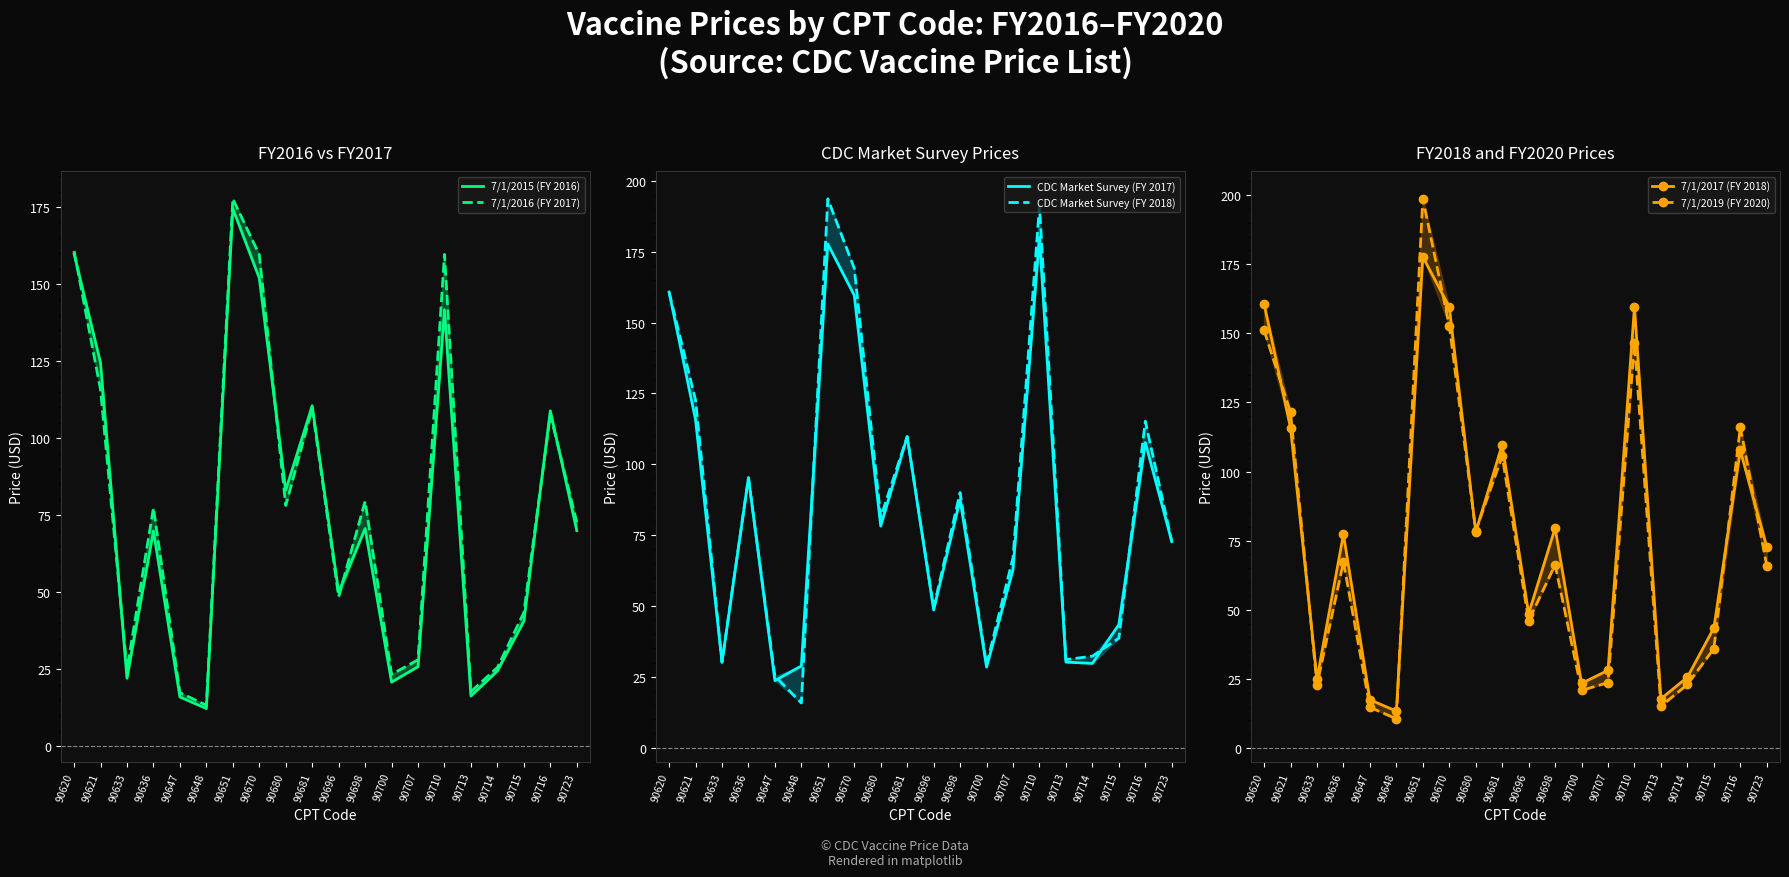

Which series has the largest total across all categories?

CDC Market Survey (FY 2018)